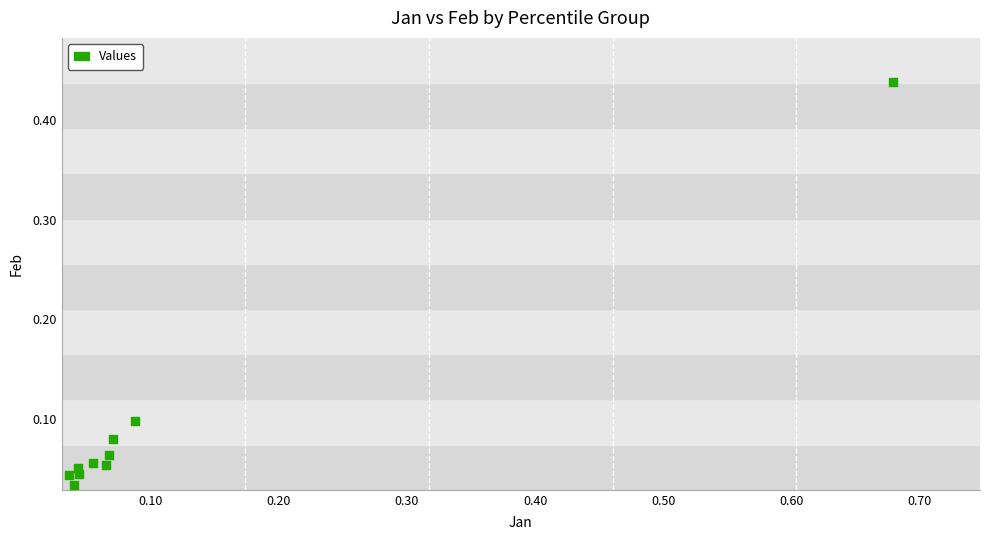

What is the range of X values (max minus min)?

0.6